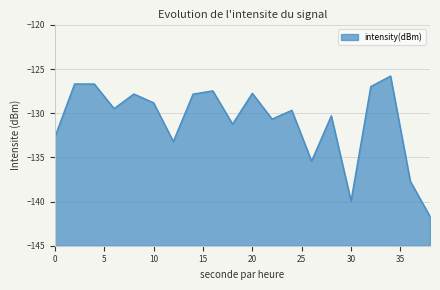

What is the change in value from 28 to 30?

-9.7